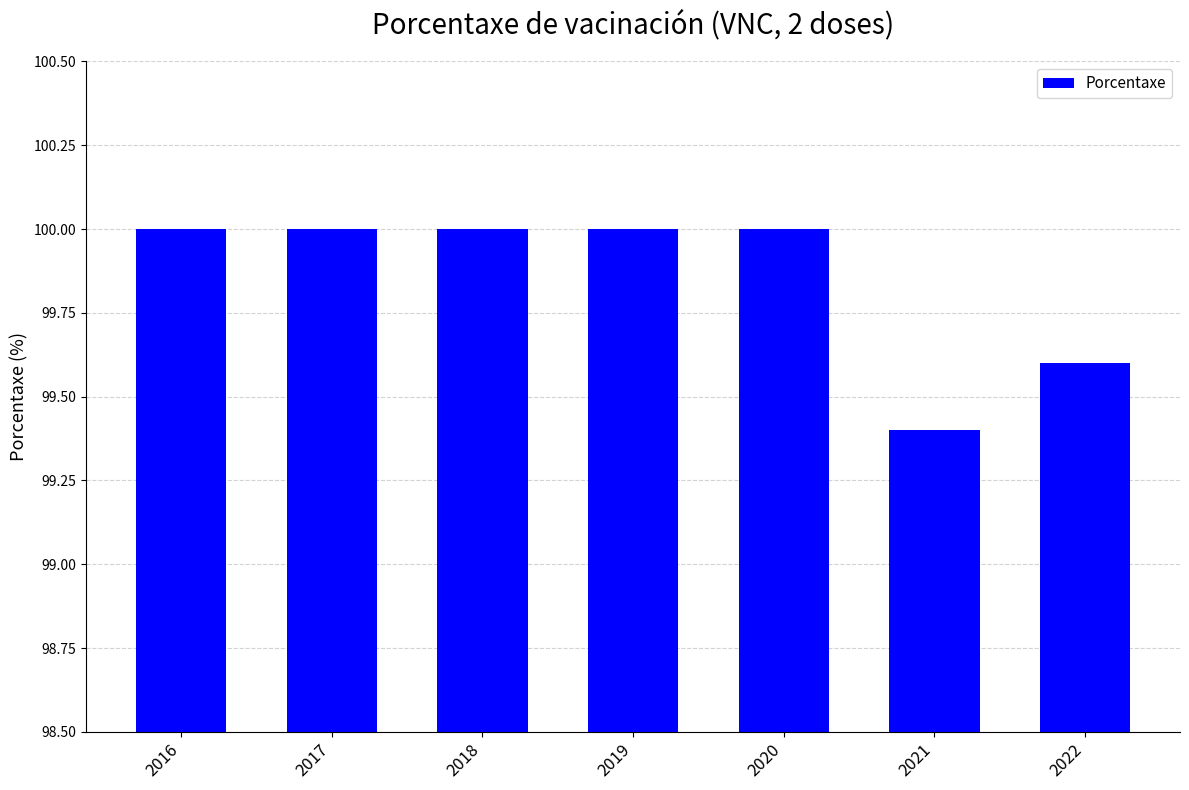

What value does the data have at 2022?

99.6